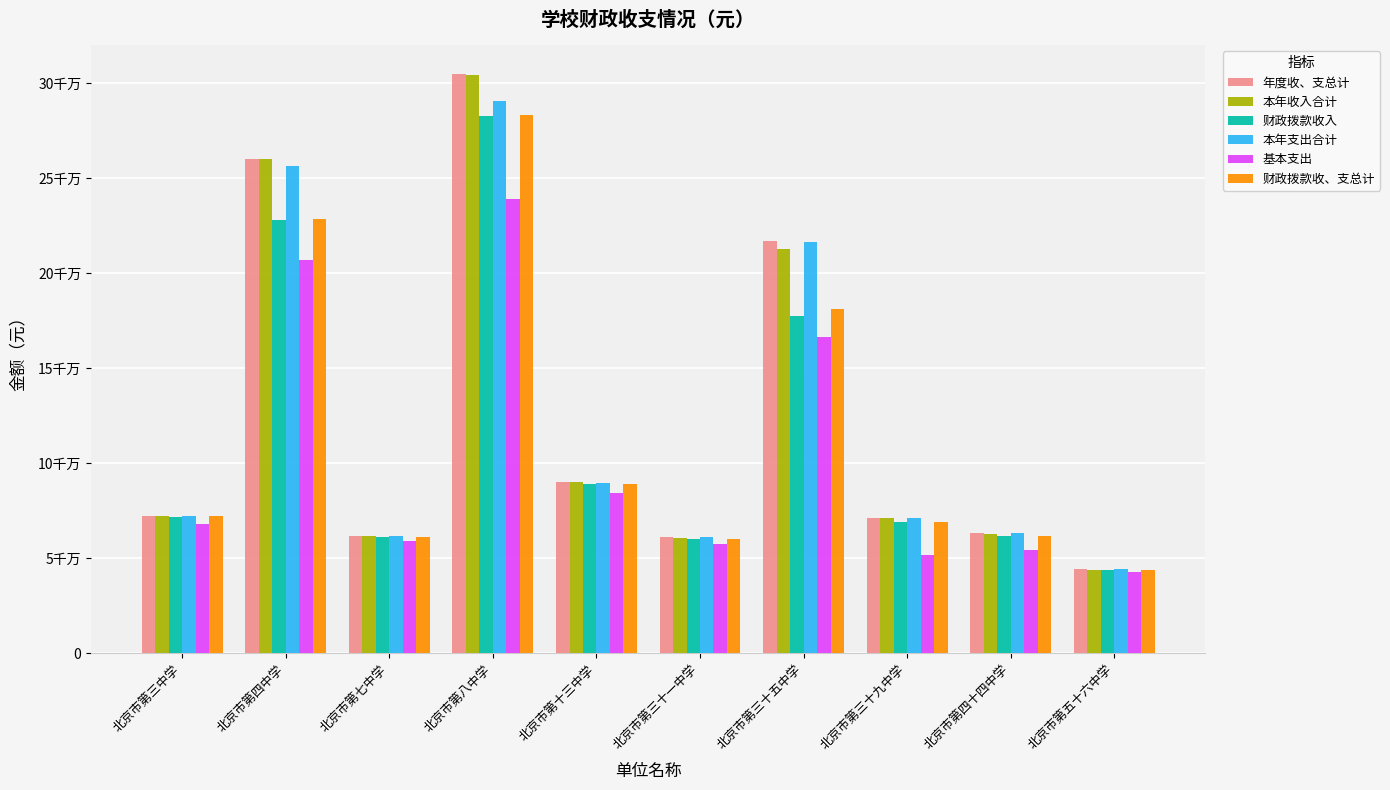

List the labels in order of 年度收、支总计 value, smallest first.

北京市第五十六中学, 北京市第三十一中学, 北京市第七中学, 北京市第四十四中学, 北京市第三十九中学, 北京市第三中学, 北京市第十三中学, 北京市第三十五中学, 北京市第四中学, 北京市第八中学